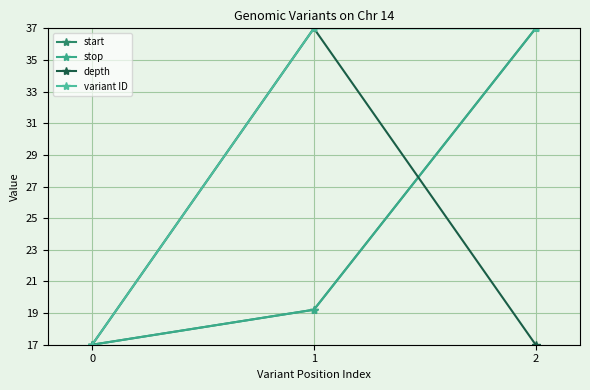

Between 0 and 1, which is larger?

1